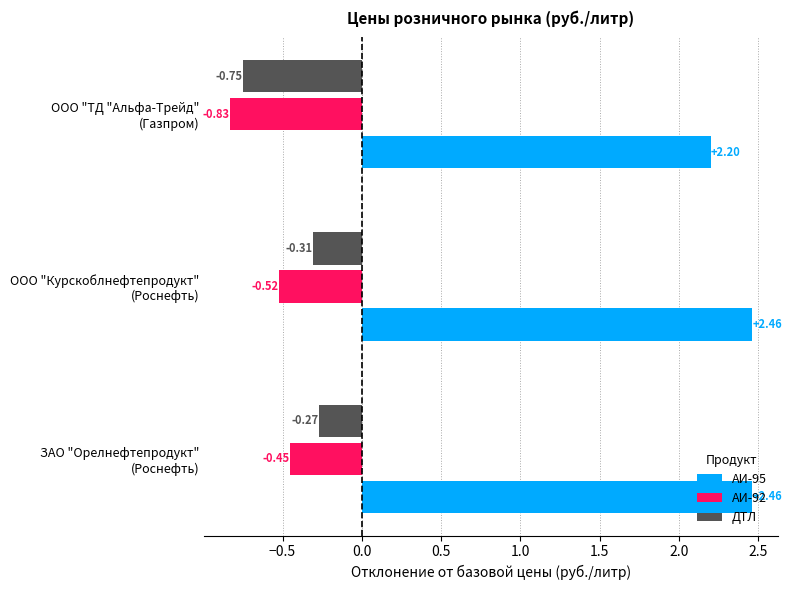

List the series in order of their peak value, lowest first.

АИ-92, ДТЛ, АИ-95